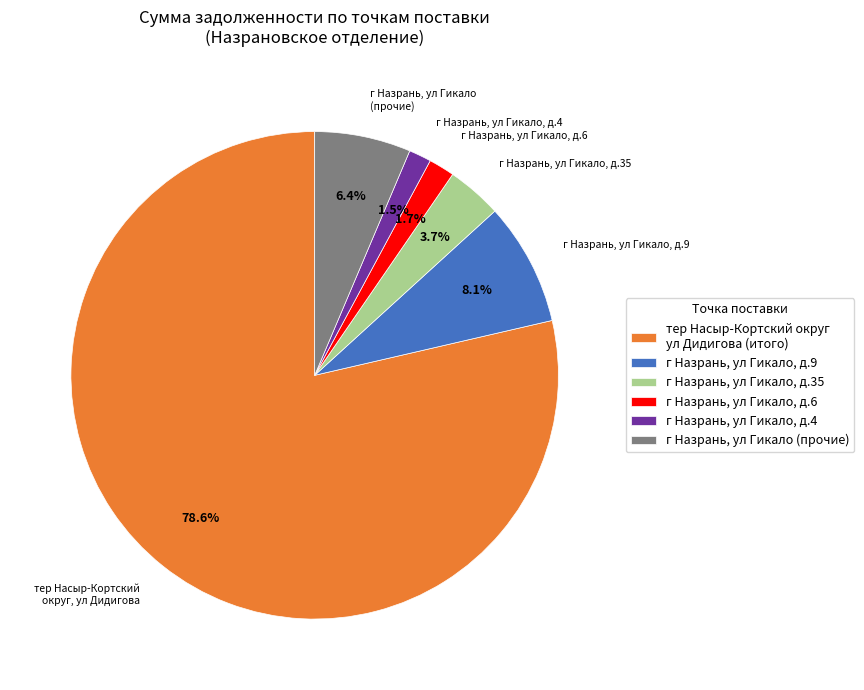

Which category has the biggest portion of the pie?

тер Насыр-Кортский округ ул Дидигова (итого)